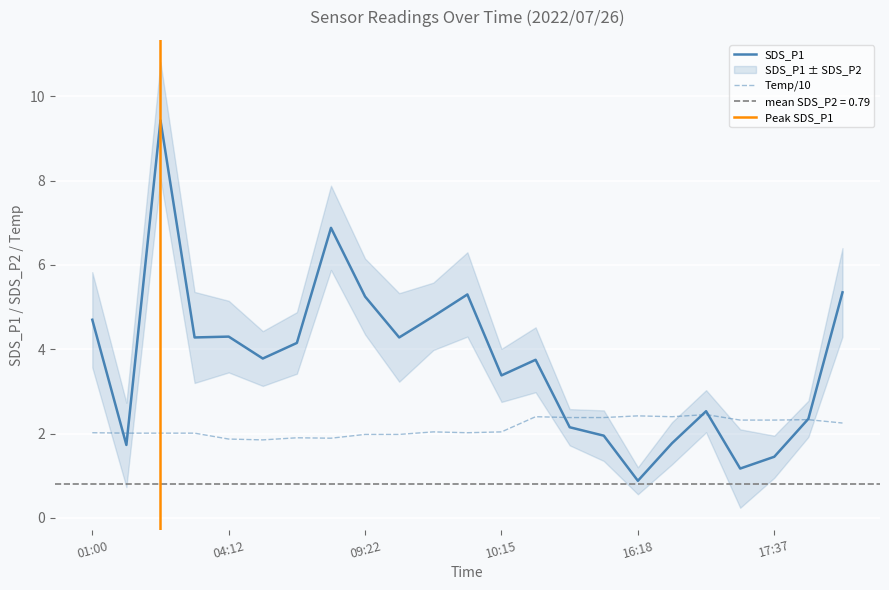

Rank the series at 17 from highest to lowest value.

Temp, SDS_P1